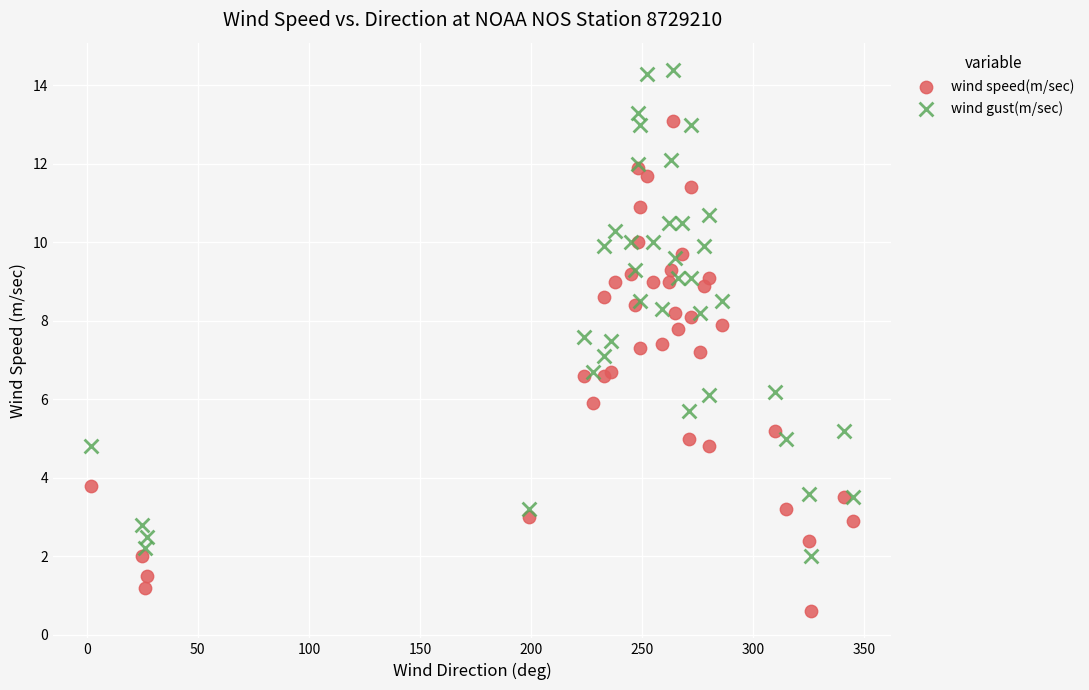

What are all the series names shown in the legend?

wind speed(m/sec), wind gust(m/sec)